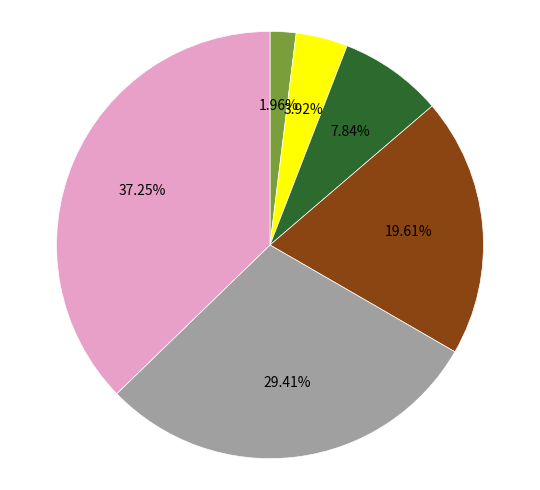

Does any single category account for the majority?

No